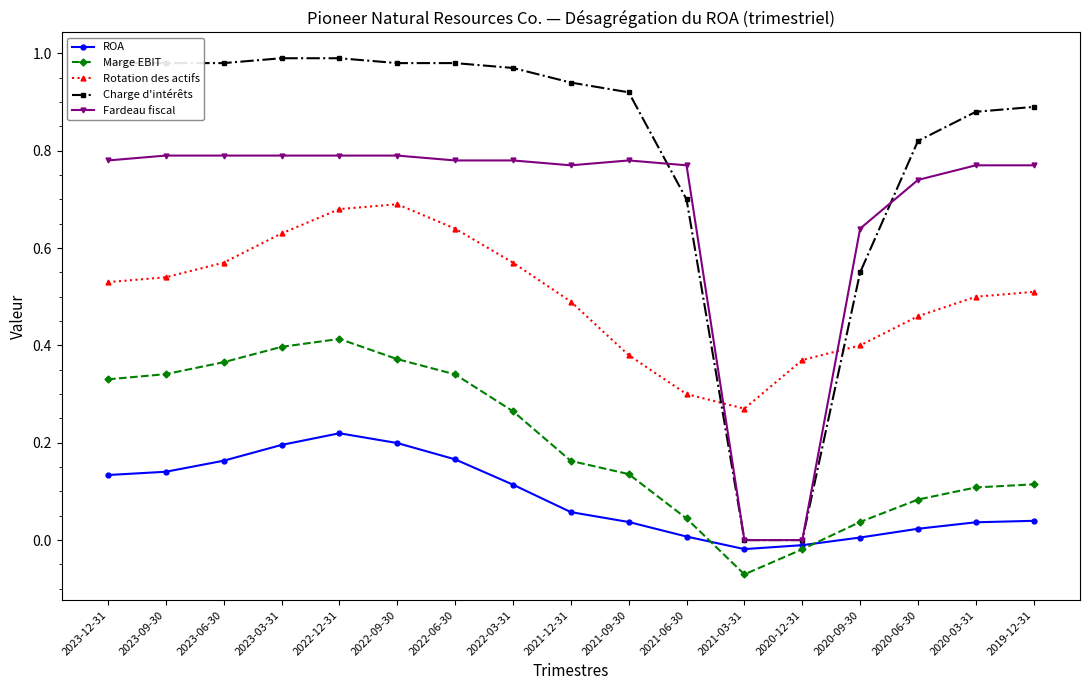

Which series has the largest range (max minus min)?

Charge d'intérêts